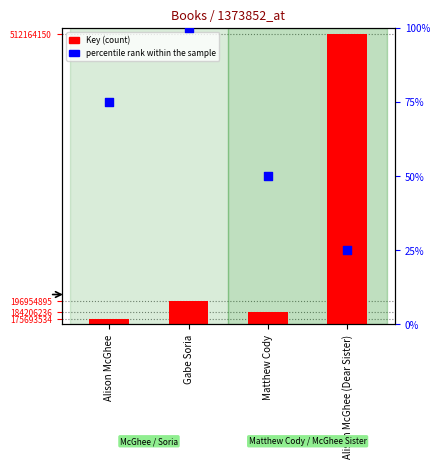

At which category is the sum across all series the highest?

Alison McGhee (Dear Sister)